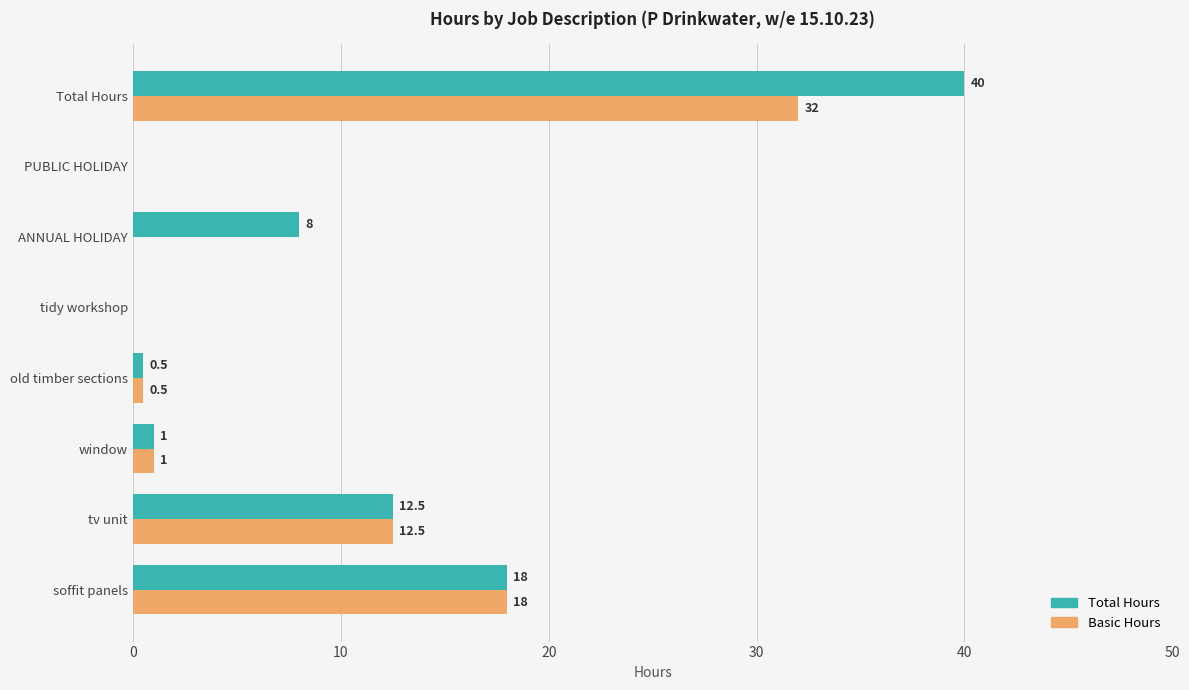

At which category is the sum across all series the highest?

Total Hours